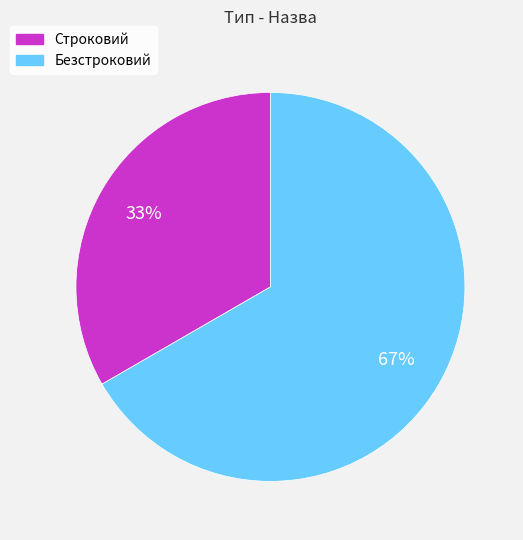

What is the majority slice?

Безстроковий